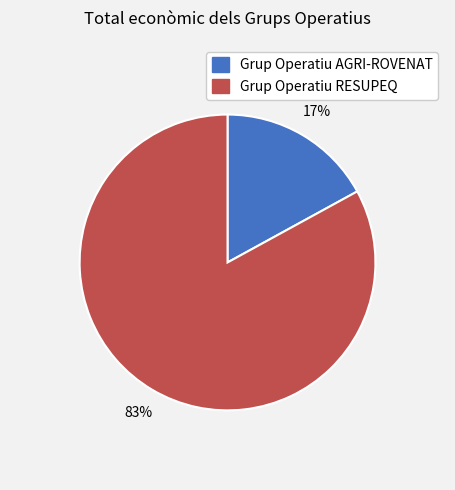

True or false: Grup Operatiu AGRI-ROVENAT accounts for 17% of the total.

True